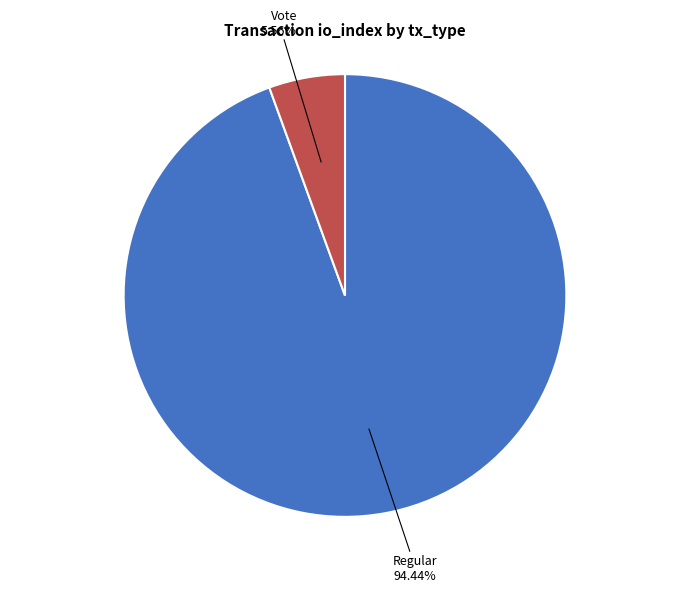

Is there any slice that represents more than half of the pie?

Yes